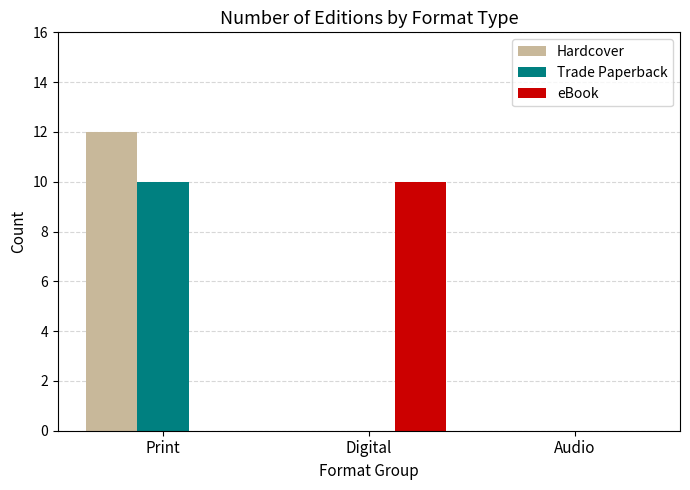

What is the sum of the eBook values at Digital and Audio?

10